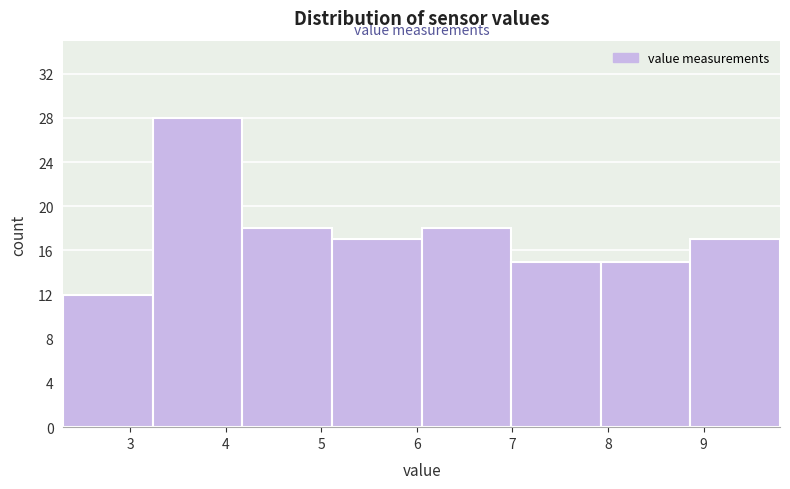

Which range on the x-axis has the tallest bar?

3.2 to 4.2